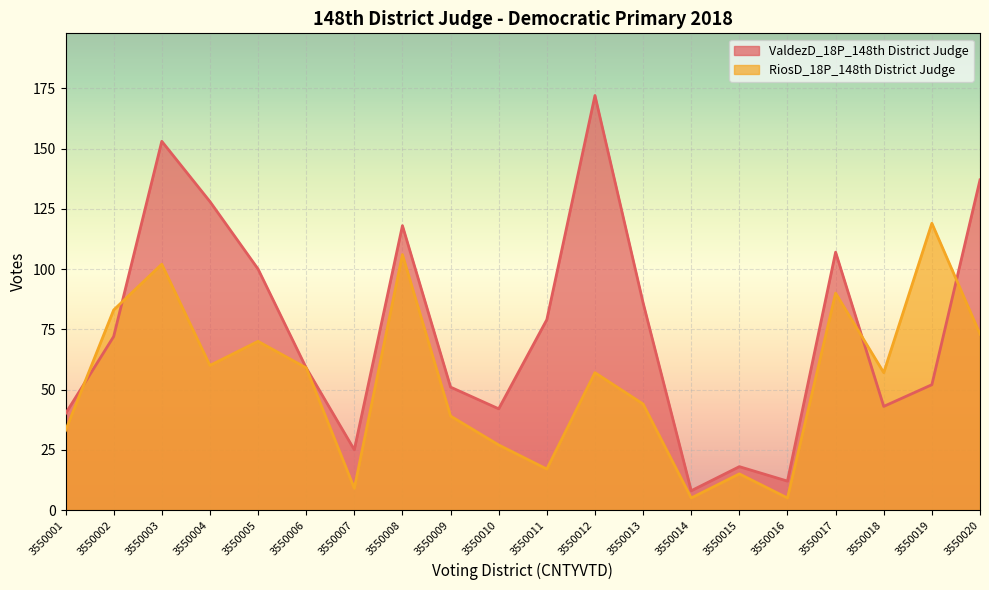

What is the total value across all series at 3550001?

73